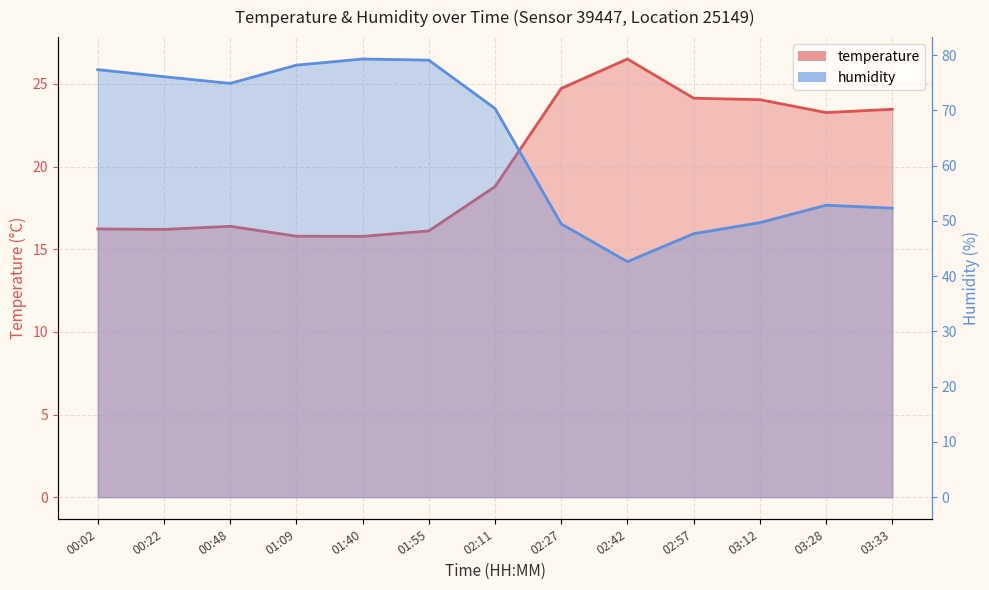

At which category is the sum across all series the highest?

01:55